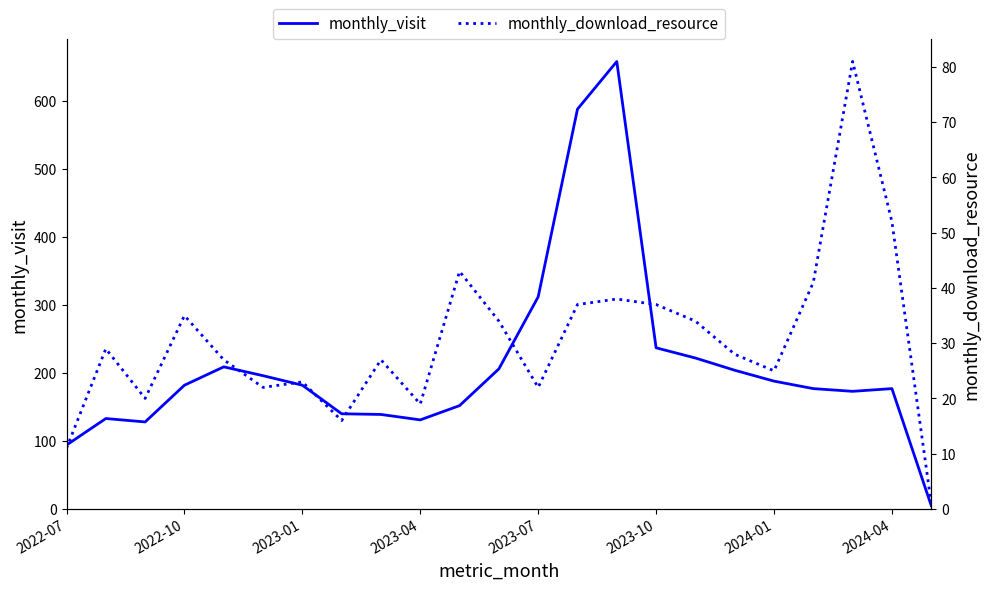

Is this an area chart (filled region under the line)?

No